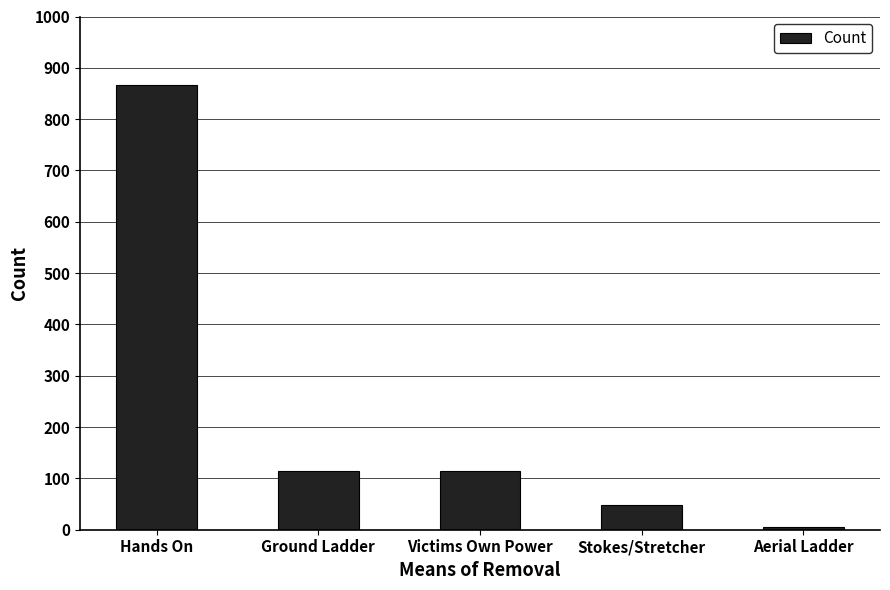

Reading left to right, transcribe all the data shown in this chart.

Hands On=867	Ground Ladder=114	Victims Own Power=114	Stokes/Stretcher=48	Aerial Ladder=6